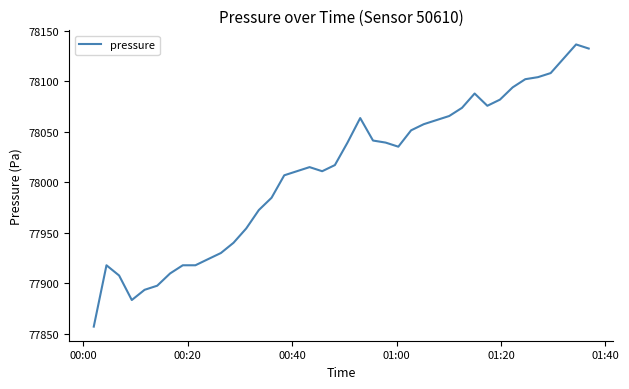

What is the minimum value shown in the chart?

77856.9